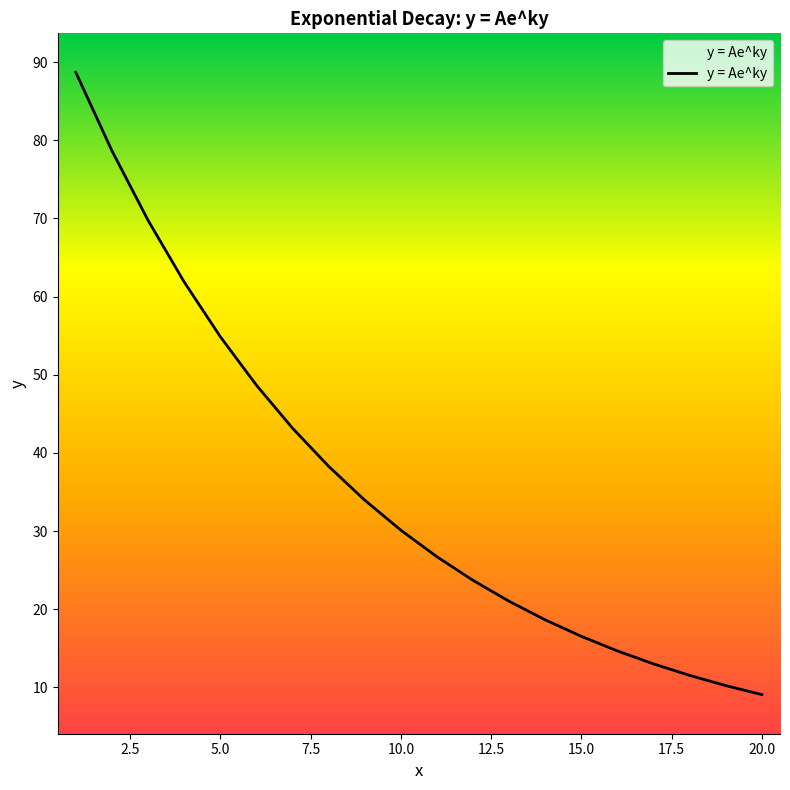

What is the greatest value displayed?

88.7